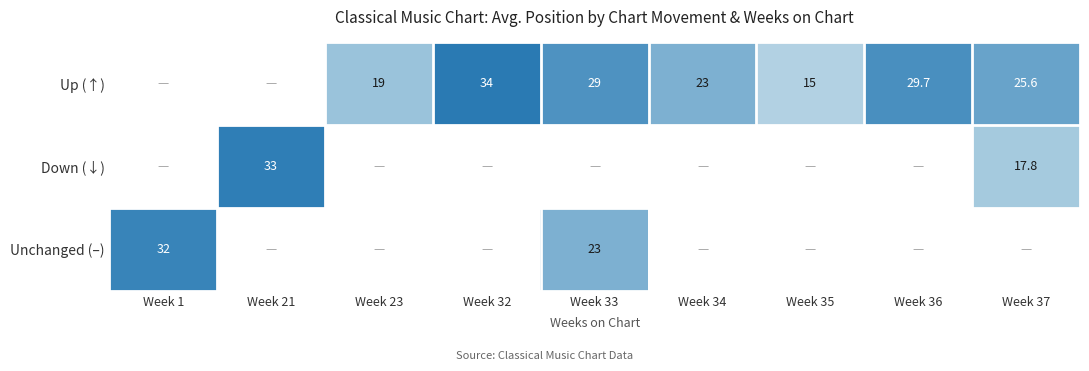

The Up (↑) series shows 19.3 at Week 36. True or false?

False